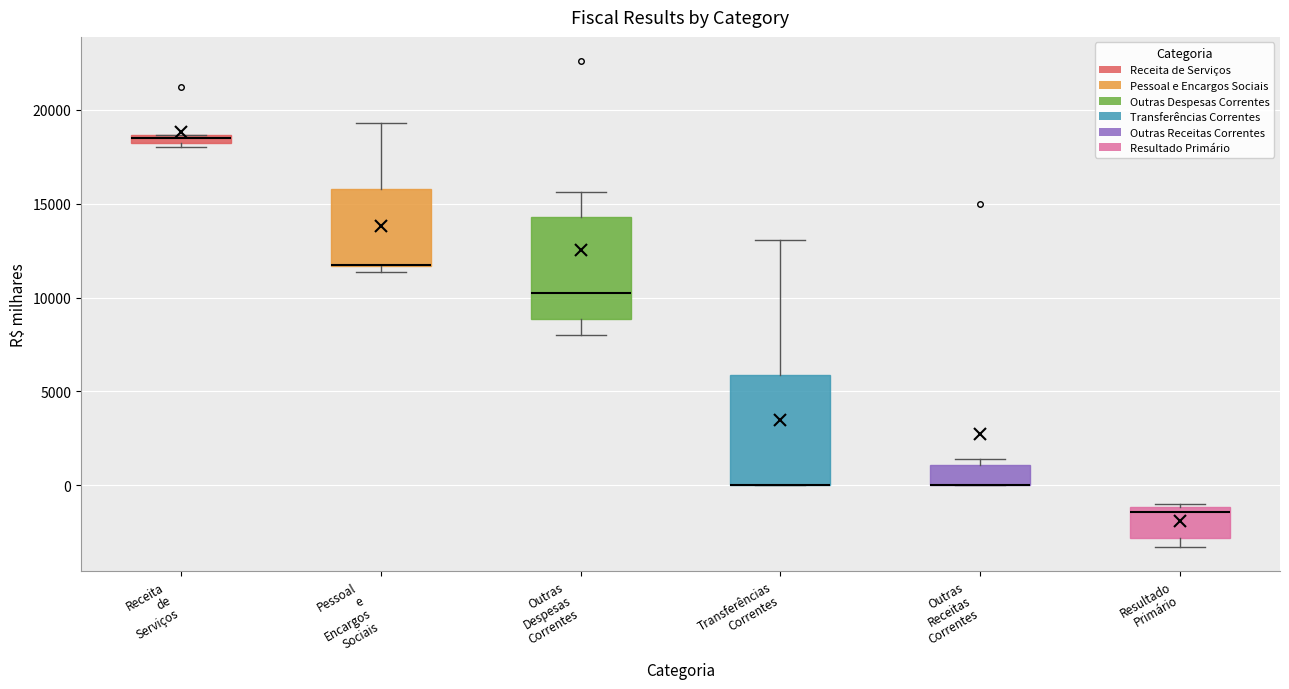

Where is the upper edge of the box for Receita de Serviços on the y-axis? The values are not printed on the chart, so give them approximately, as read against the axis.

18500